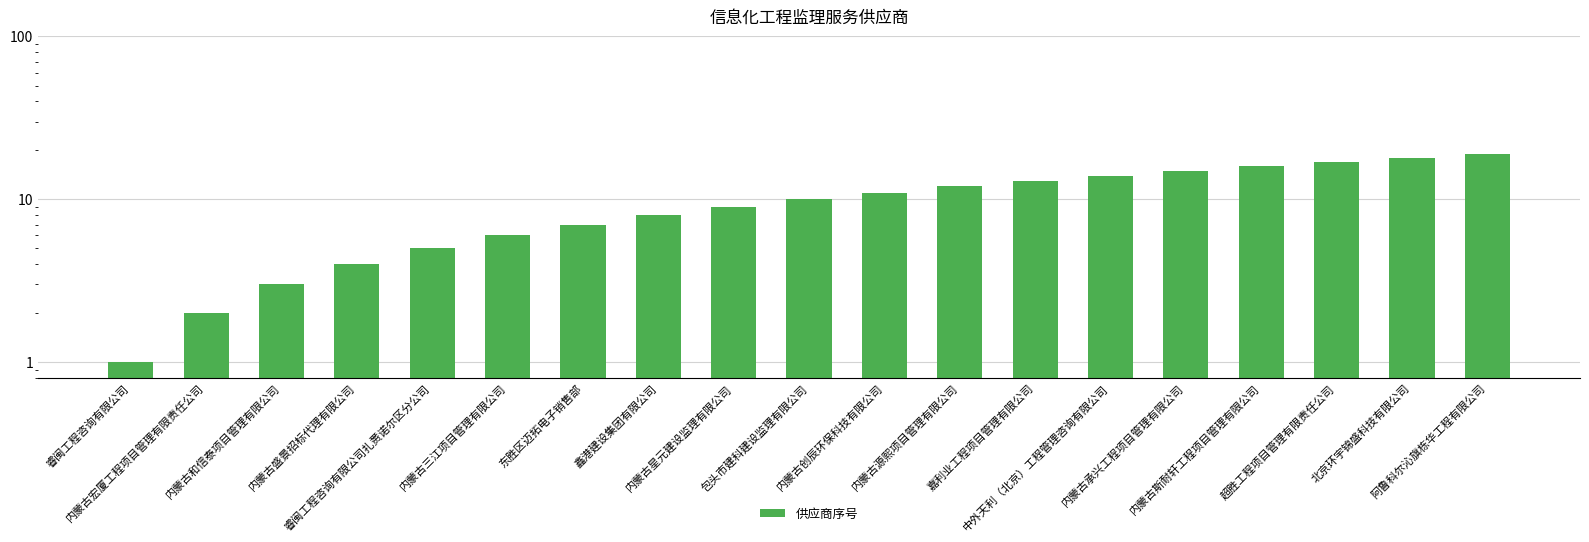

Is it true that the value at 内蒙古承兴工程项目管理有限公司 is 9?

False